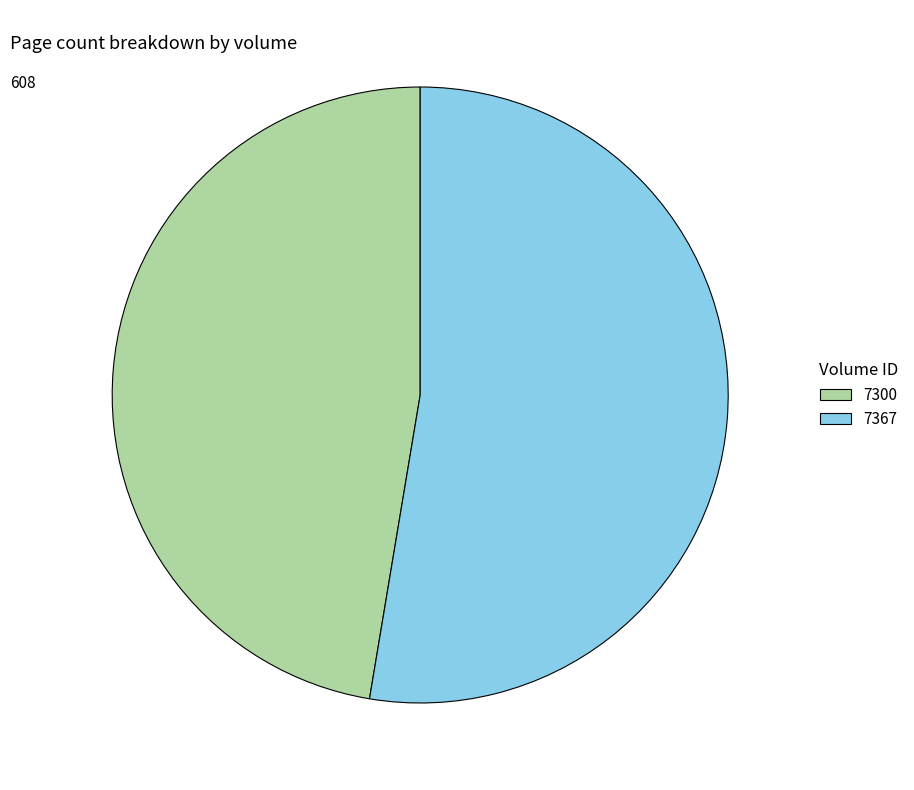

Do 7367 and 7300 together represent more than half of the pie?

Yes